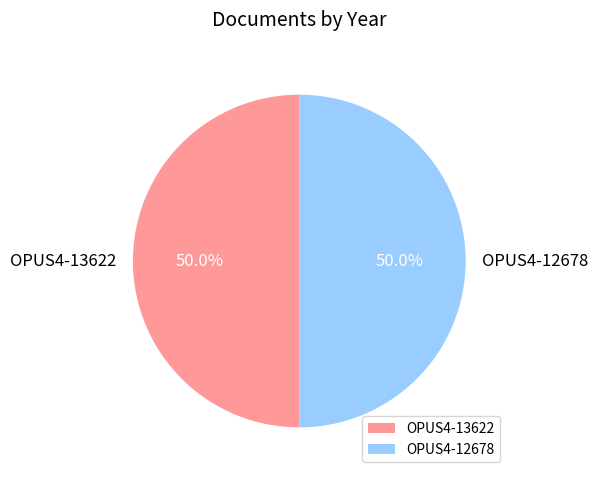

Count the number of slices in the pie.

2